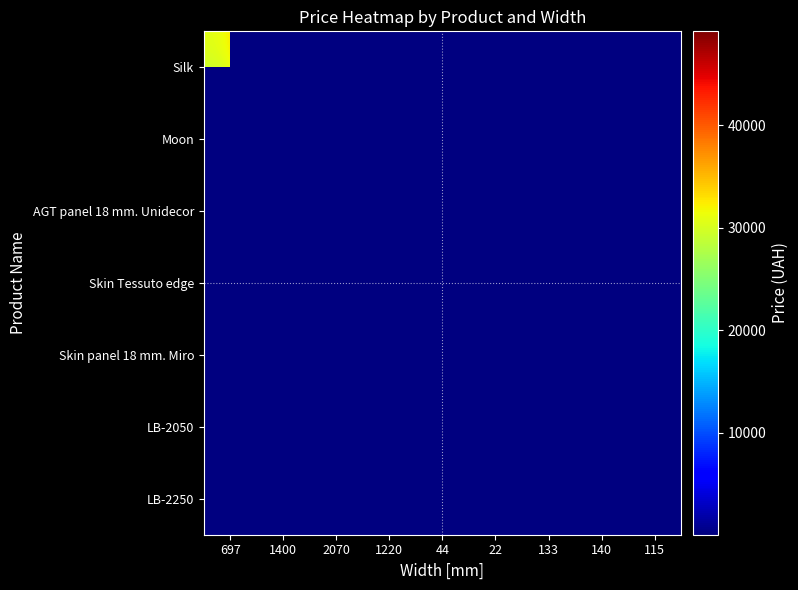

At 44, list the series in order from smallest to largest.

Silk, Moon, AGT panel 18 mm. Unidecor, Skin Tessuto edge, Skin panel 18 mm. Miro, LB-2050, LB-2250